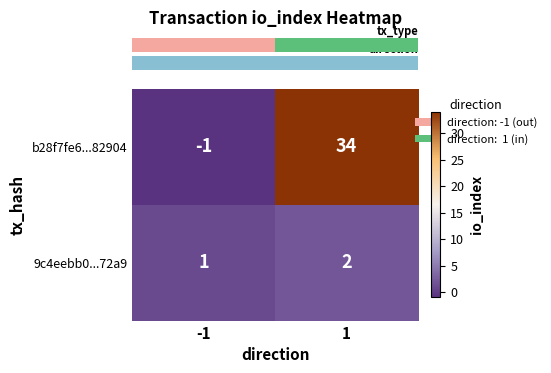

What is the sum of the 9c4eebb0...72a9 values at 1 and -1?

3